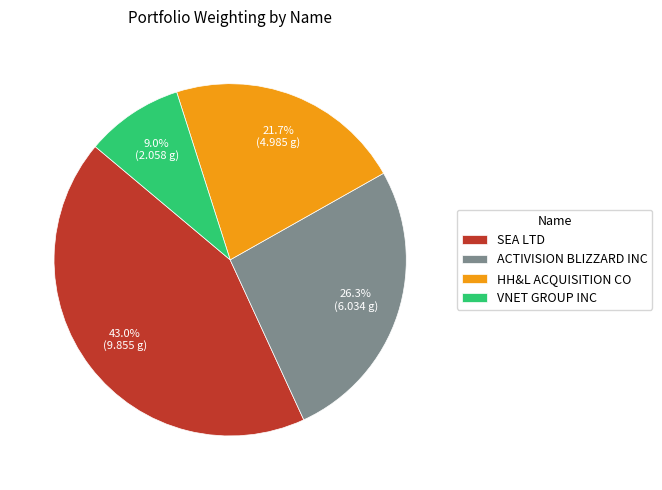

Count the number of slices in the pie.

4